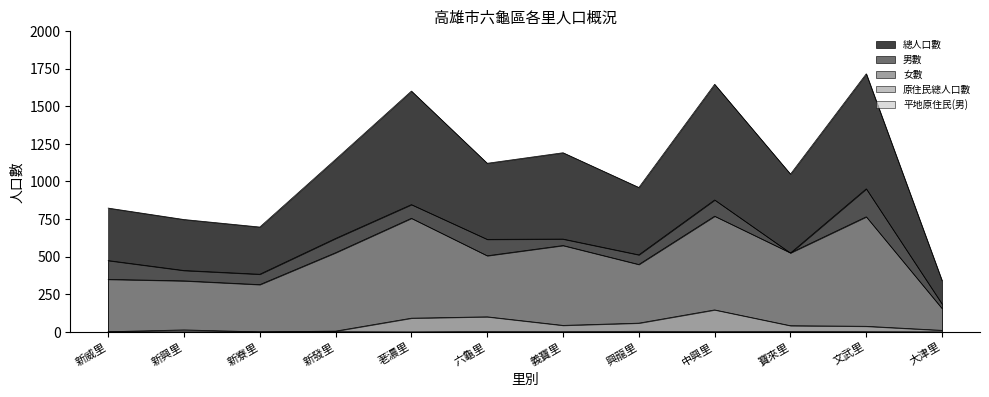

Which category has the lowest value in the 原住民總人口數 series?

新寮里